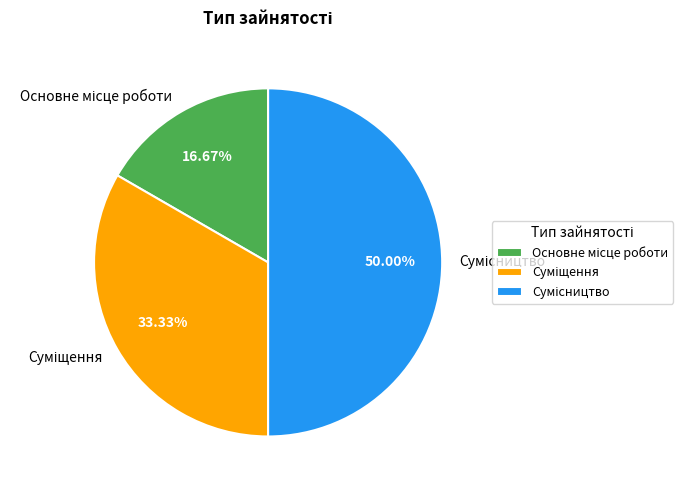

What is the ratio of the value at Сумісництво to the value at Основне місце роботи?

3.0